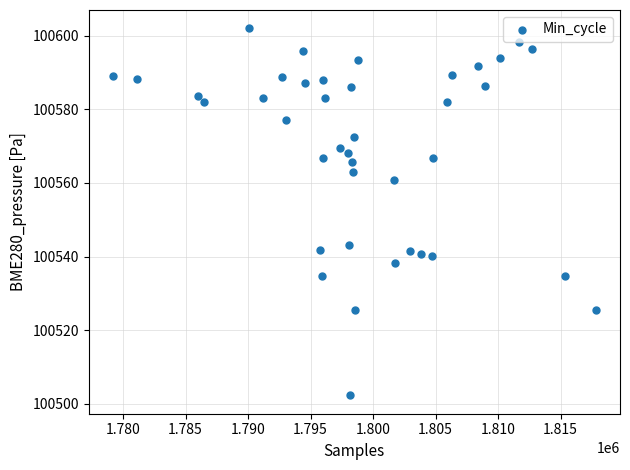

What is the range of X values (max minus min)?

38623.0